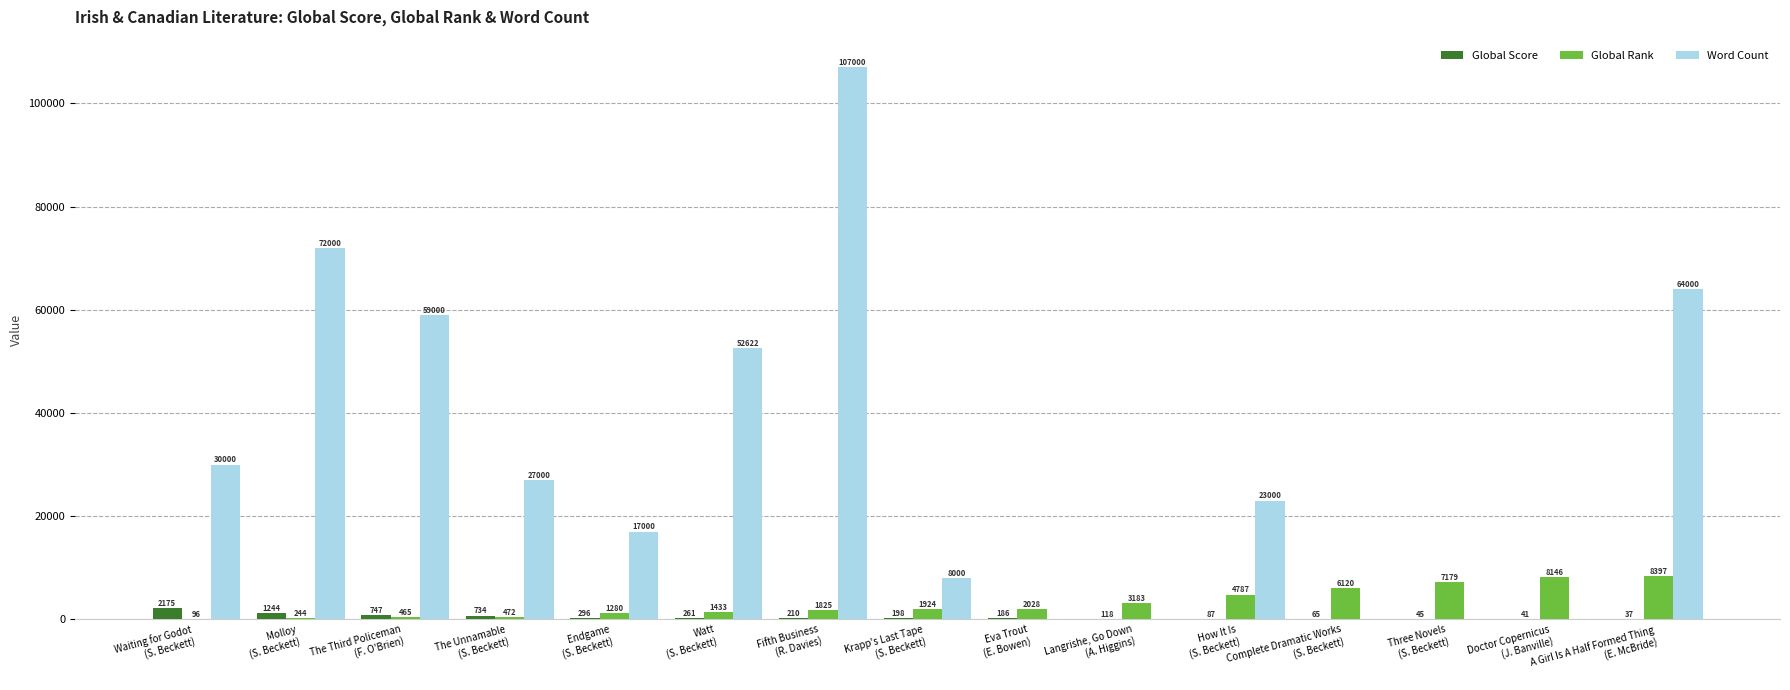

What is the sum of all Word Count values?

459622